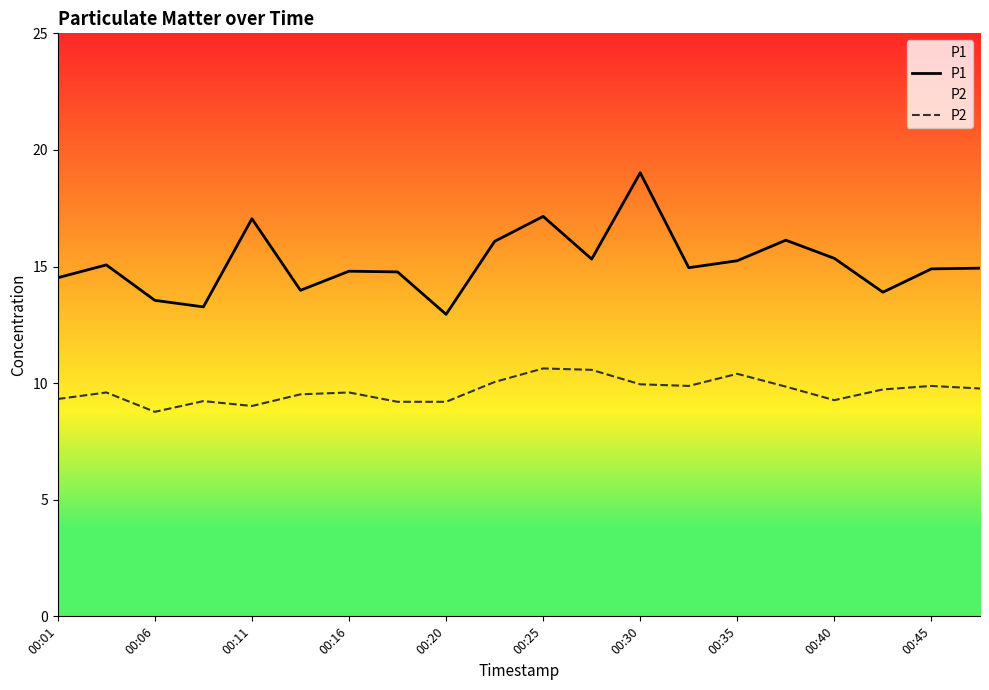

Rank the series at 00:11 from lowest to highest value.

P2, P1